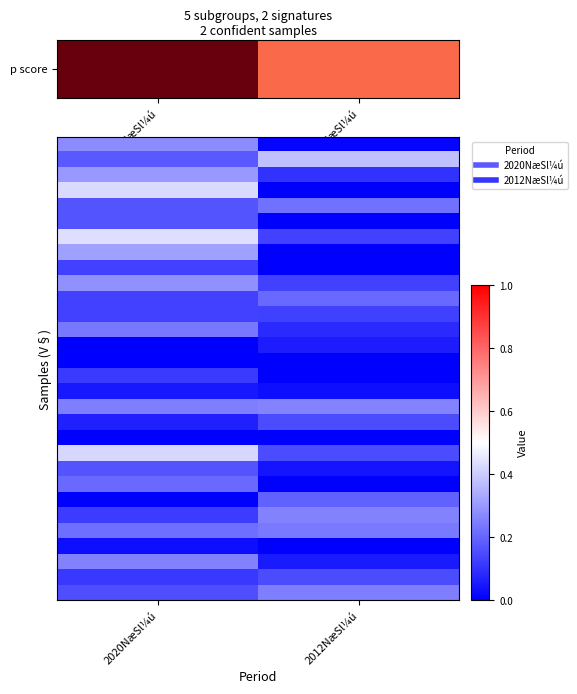

Which label corresponds to the largest value in the chart?

2020NæSl¼ú